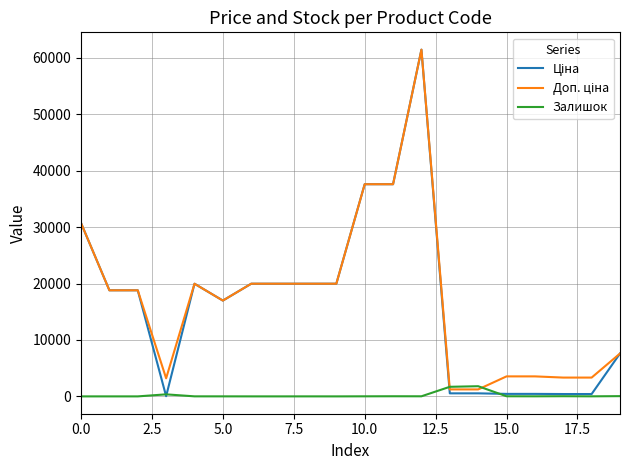

What is the maximum value shown in the chart?

61434.3